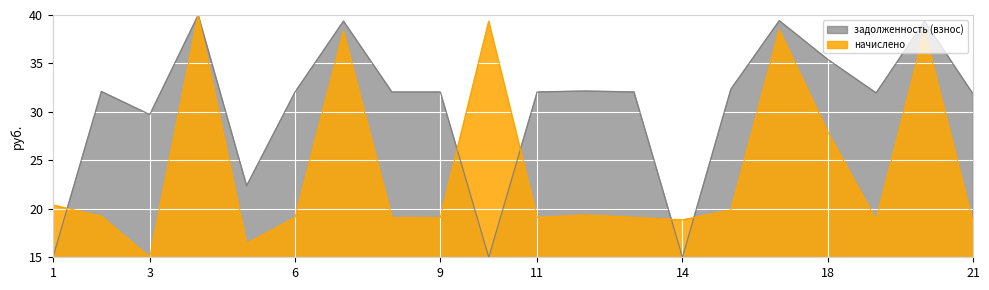

List the series in order of their peak value, highest first.

задолженность (взнос), начислено